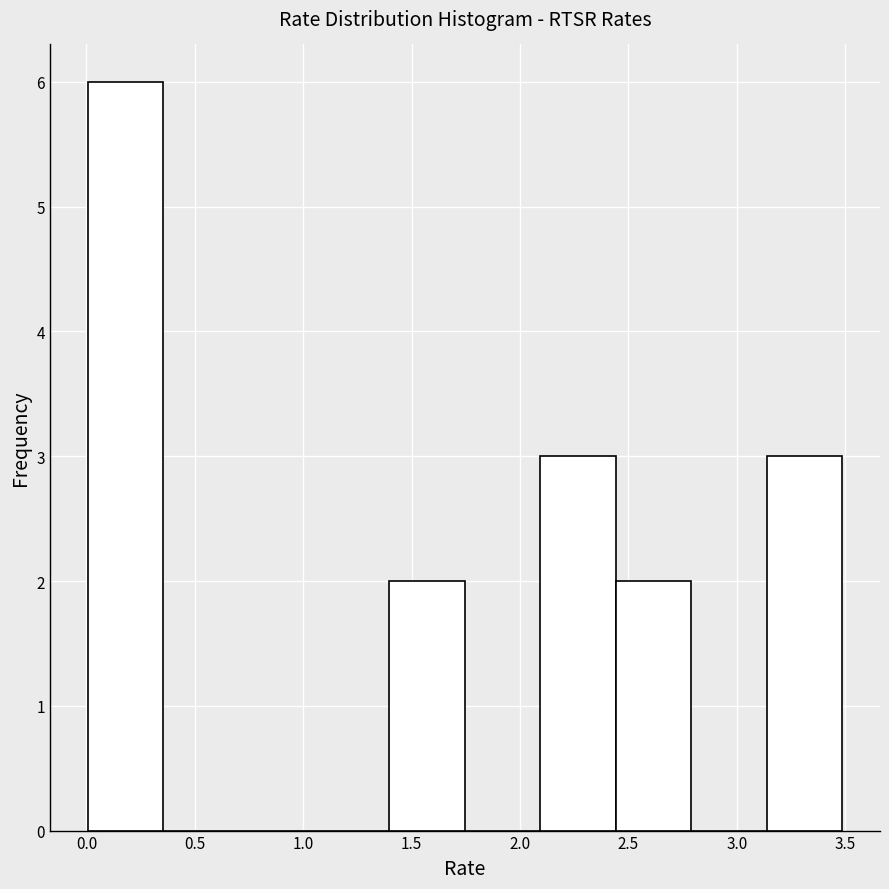

Which range on the x-axis has the tallest bar?

0.00 to 0.35